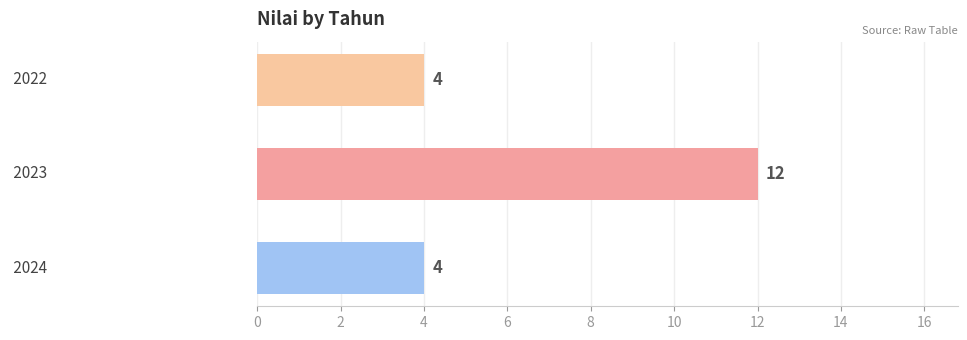

What is the value of the 2nd bar from the top?

12